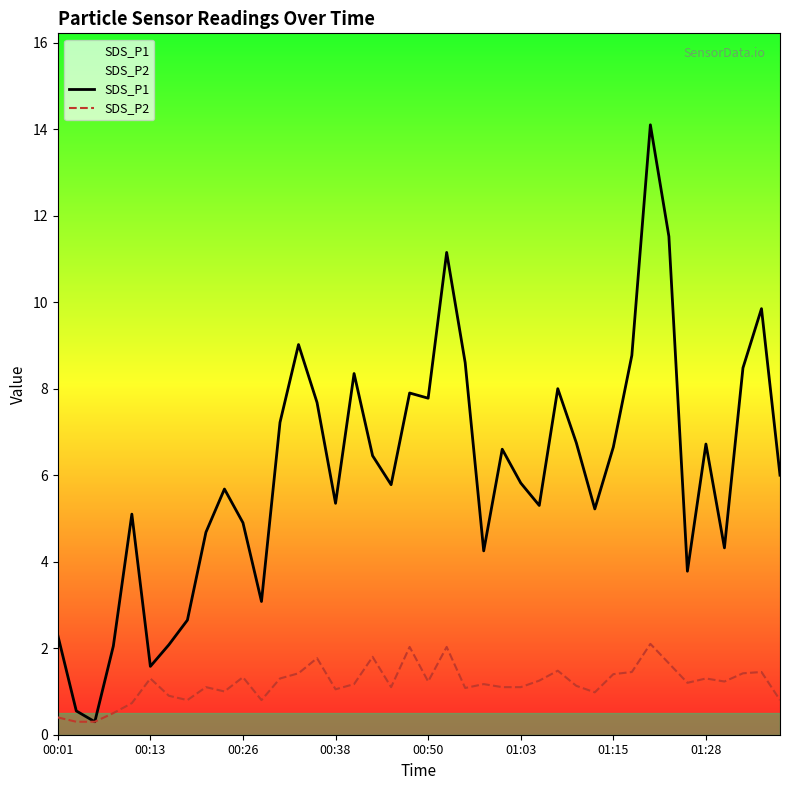

True or false: SDS_P1 has a value of 10.0 at 01:28.

False